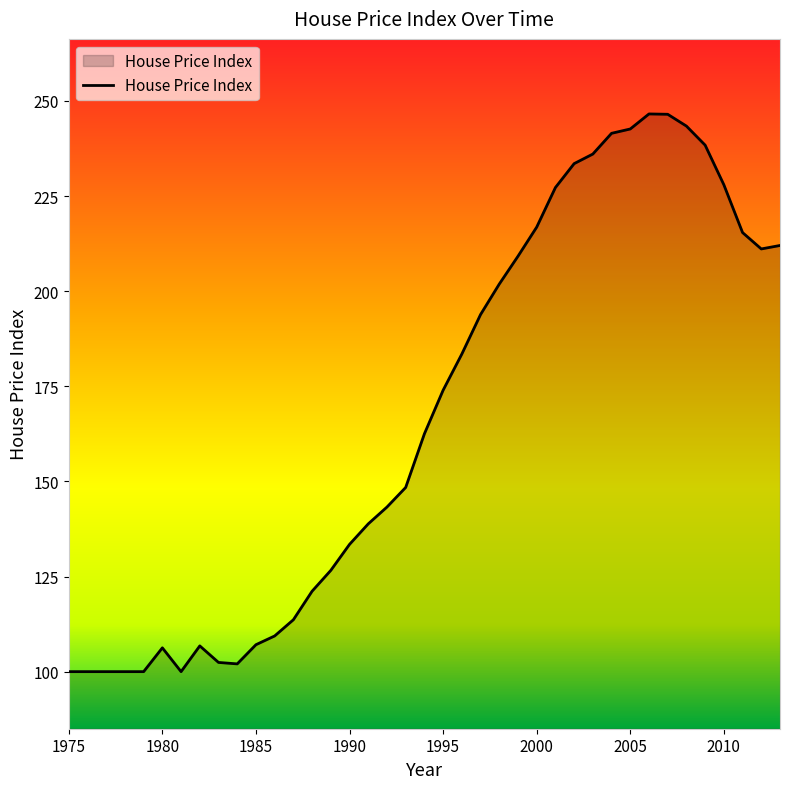

What is the difference between the maximum and minimum values?

146.6